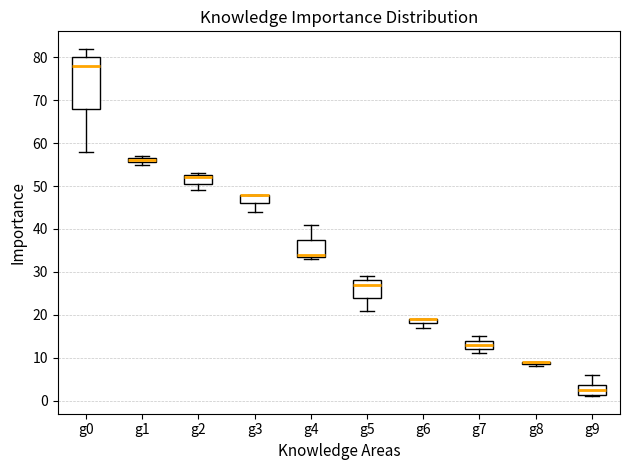

Comparing the boxes themselves (not the whiskers), which one is the tallest?

g0